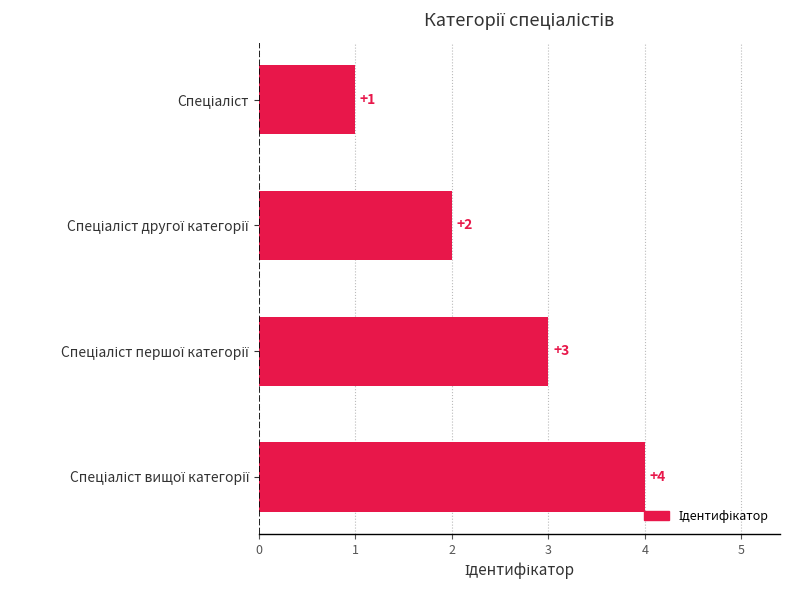

How many categories are shown in the chart?

4